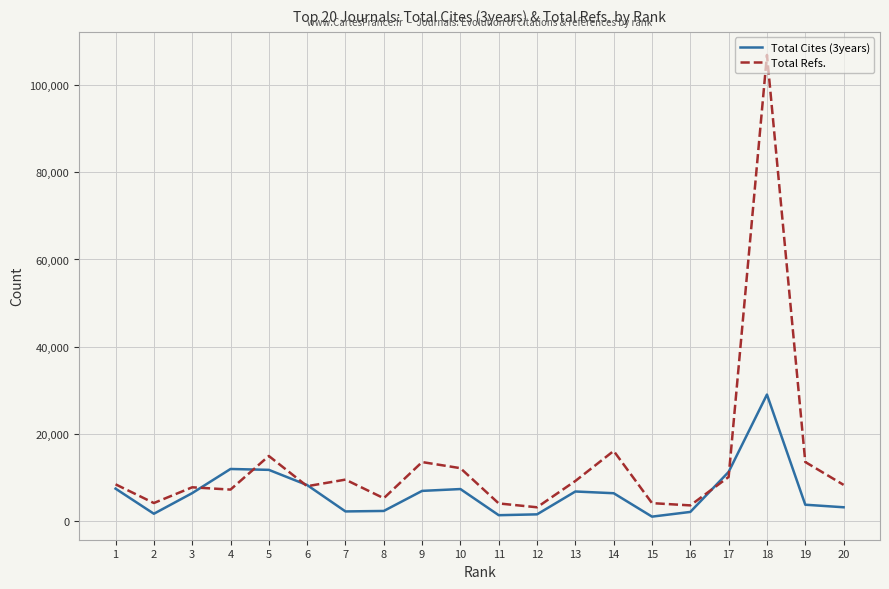

List the series in order of their peak value, lowest first.

Total Cites (3years), Total Refs.